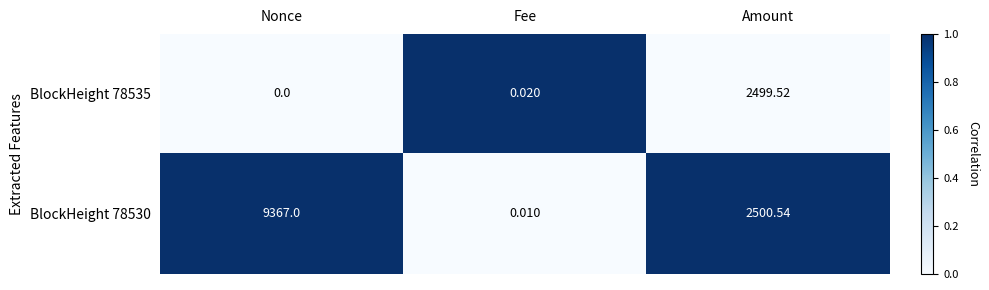

Which category has the highest value across all series?

Nonce